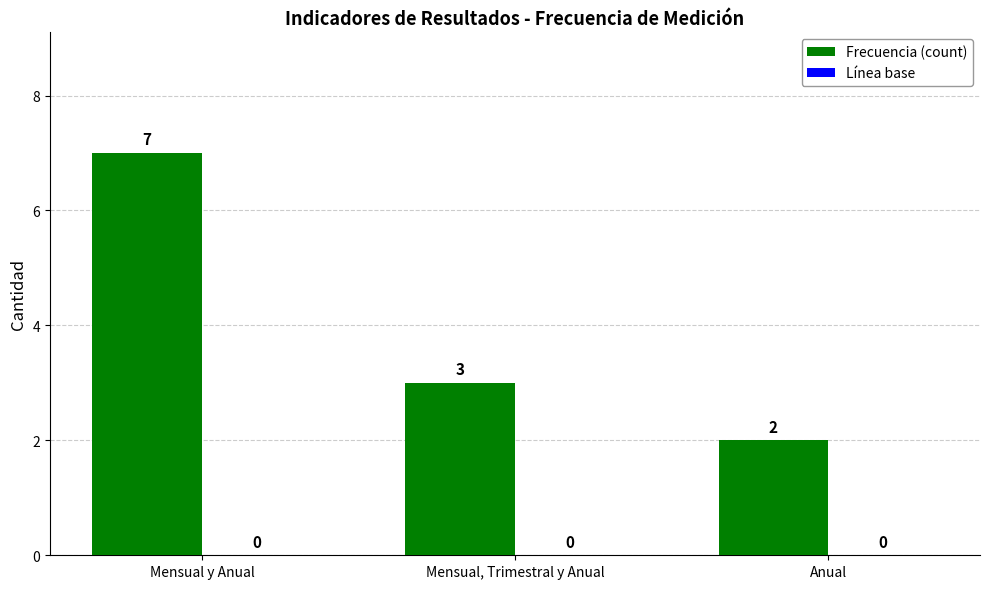

What position from the left is Anual?

3